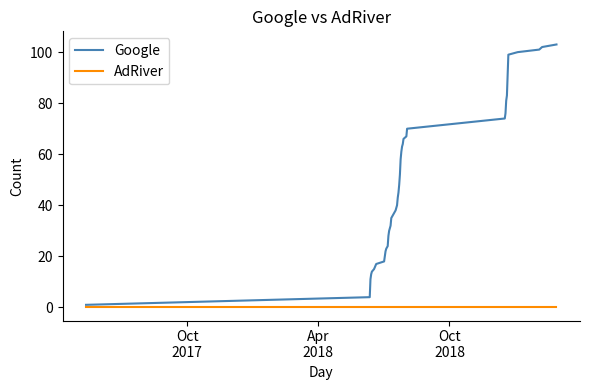

Reading left to right, list all the values displayed in this chart.

Google: 1	4	11	13	14	15	17	18	20	22	23	24	28	30	32	35	38	39	40	43	45	48	52	58	61	63	64	66	67	70	74	76	81	83	91	99	100	101	102	103
AdRiver: 0	0	0	0	0	0	0	0	0	0	0	0	0	0	0	0	0	0	0	0	0	0	0	0	0	0	0	0	0	0	0	0	0	0	0	0	0	0	0	0